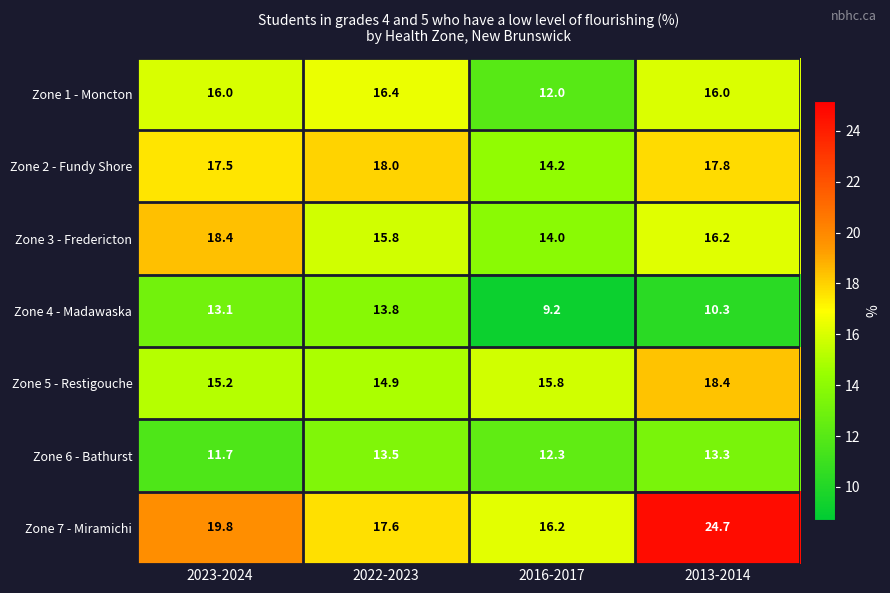

Which series has the largest total across all categories?

Zone 7 - Miramichi